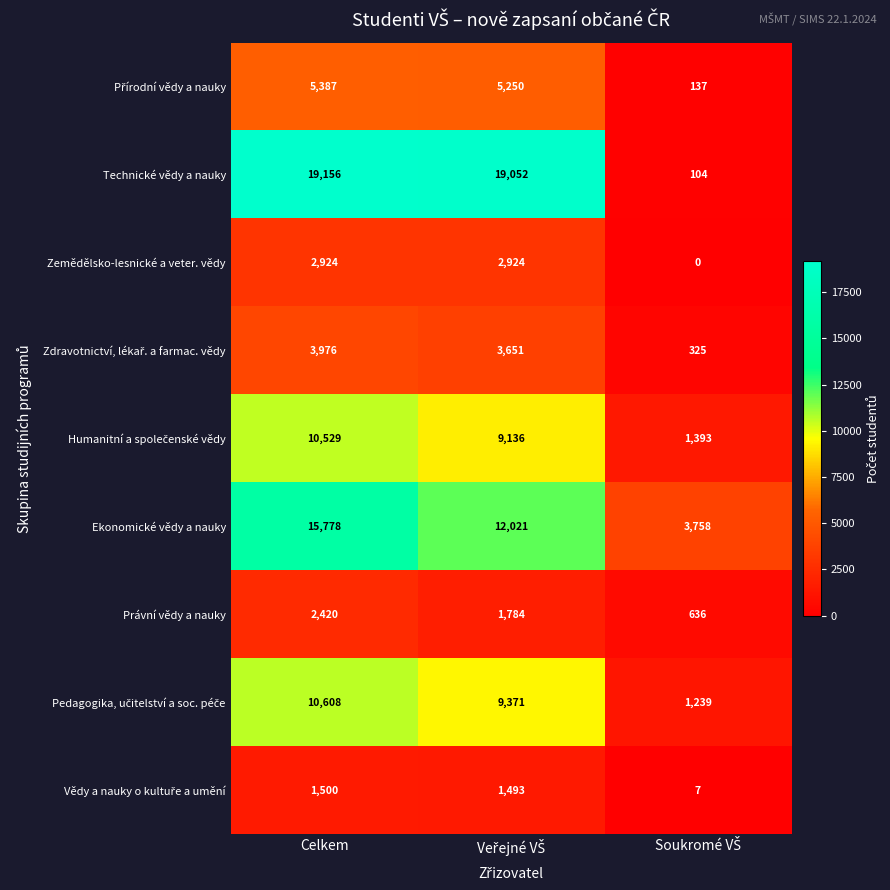

What is the highest value of the Zemědělsko-lesnické a veter. vědy series?

2924